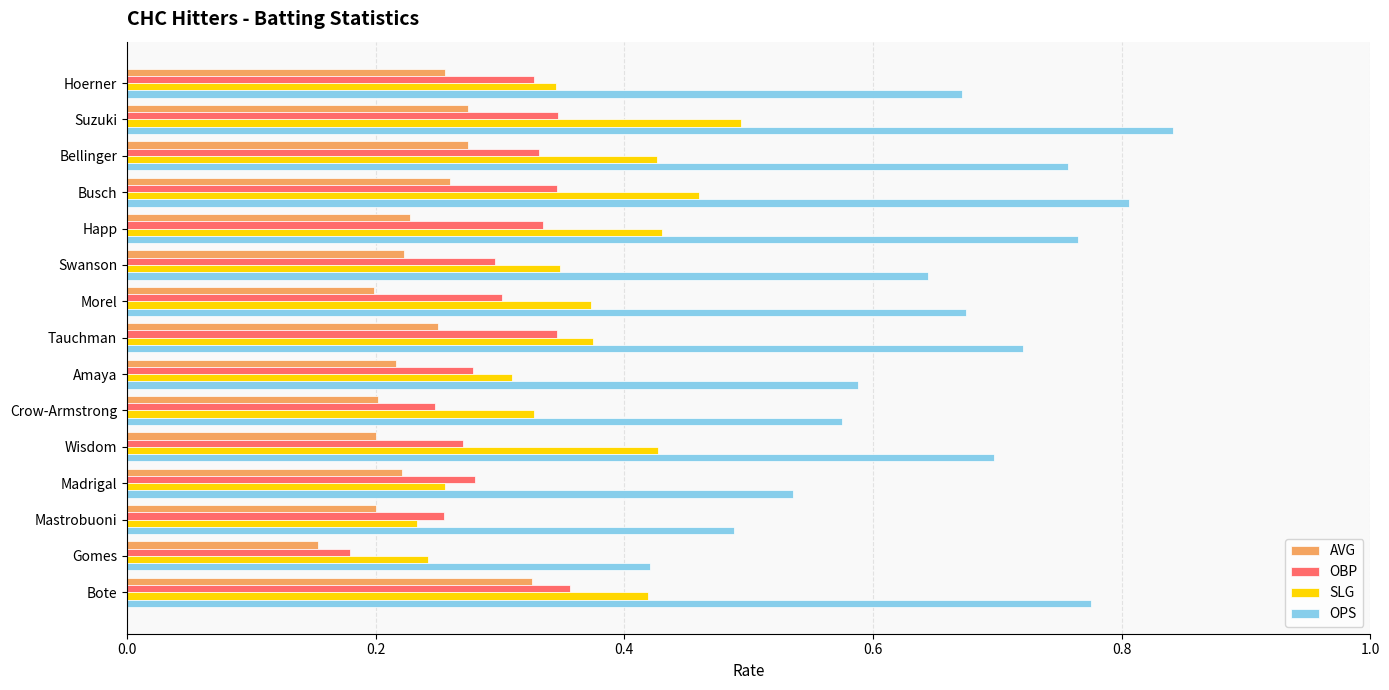

What is the sum of all OBP values?

4.5